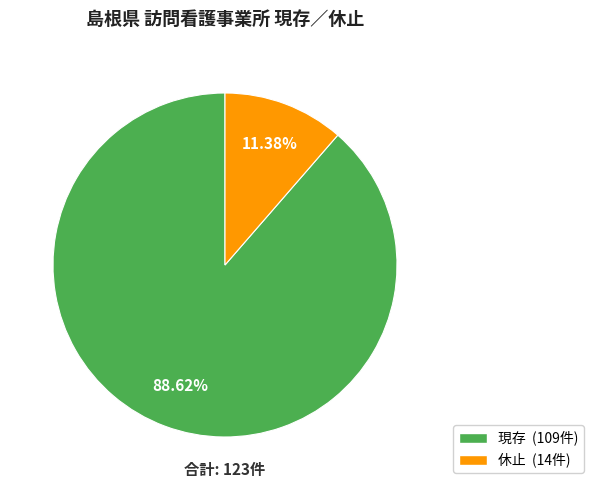

Combined, do 休止 and 現存 account for over 50%?

Yes